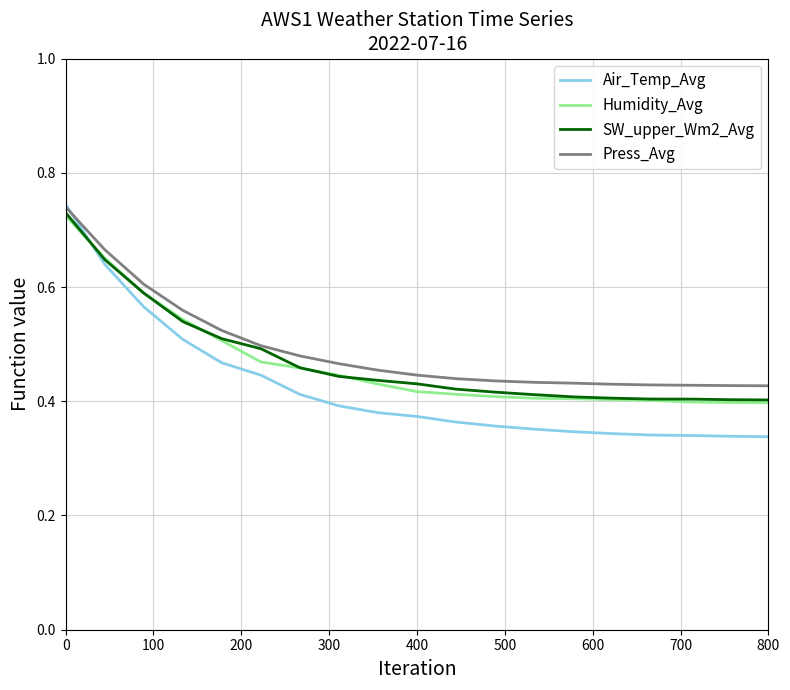

True or false: Press_Avg and Humidity_Avg intersect in this chart.

False